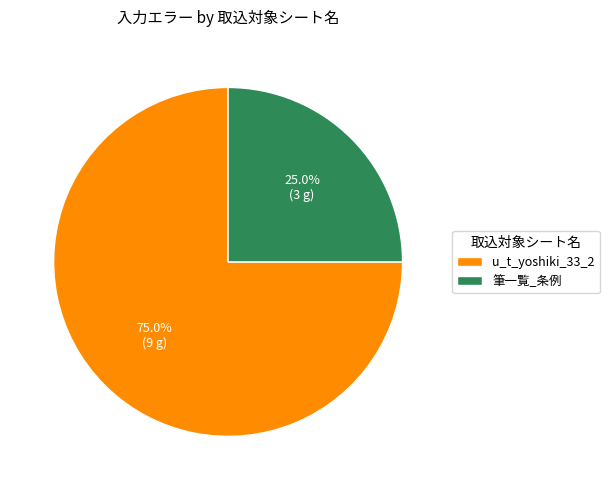

To the nearest percent, what percentage of the pie is 筆一覧_条例?

25%